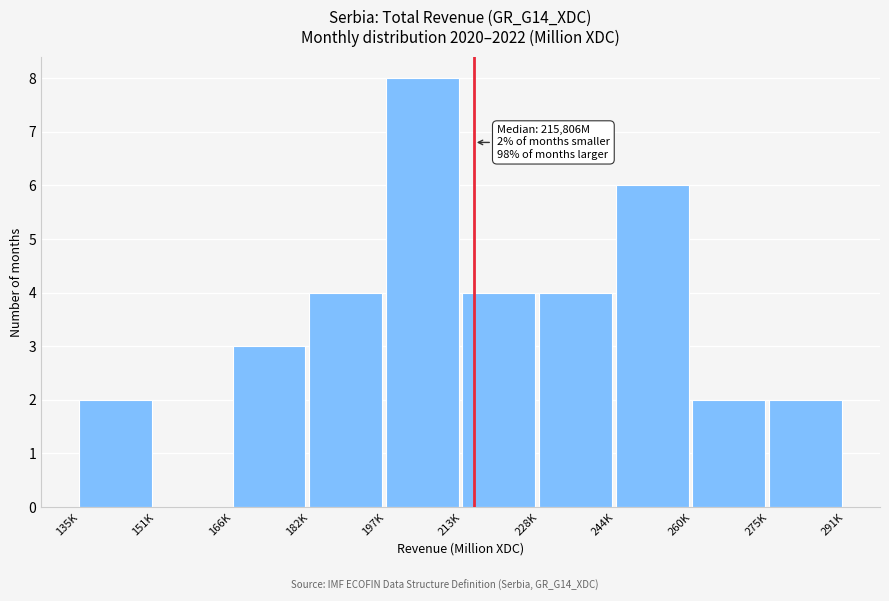

Reading left to right, extract all data points from this chart.

135K=2	151K=0	166K=3	182K=4	197K=8	213K=4	228K=4	244K=6	260K=2	275K=2